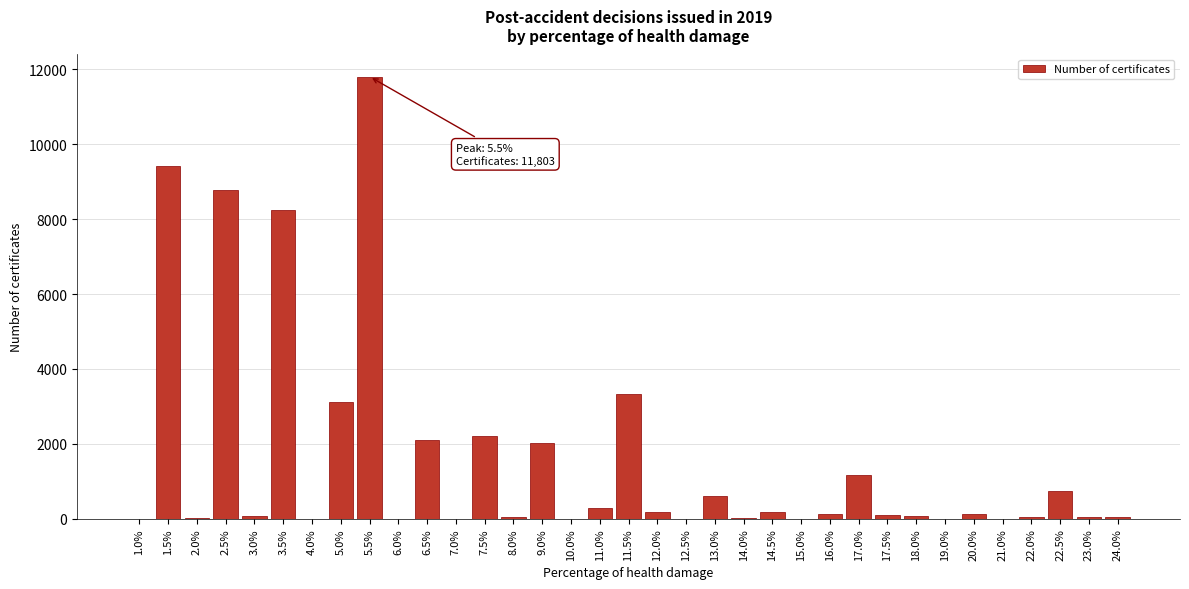

Between 22.5% and 5.0%, which is larger?

5.0%